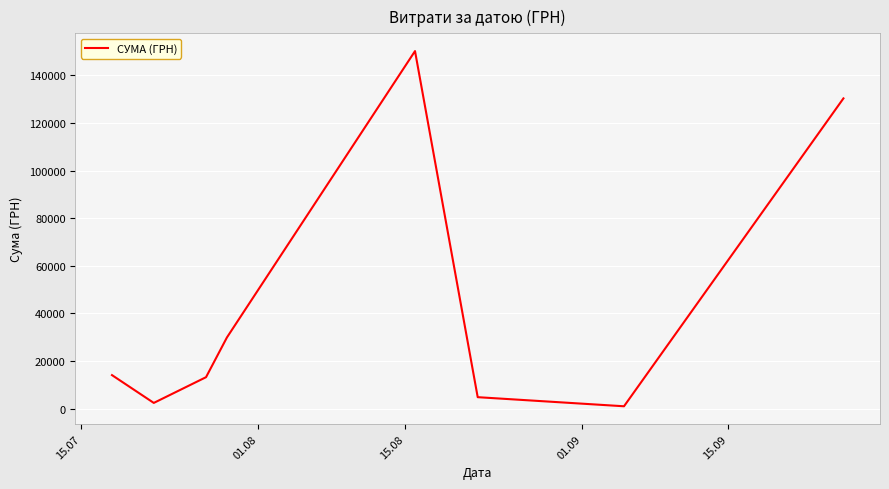

What is the greatest value displayed?

150229.0